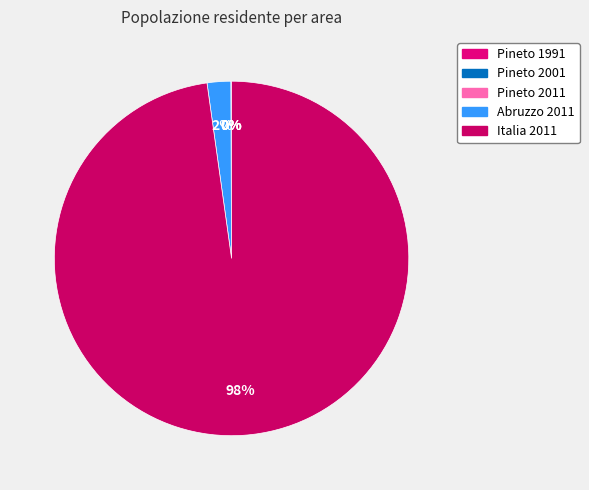

Count the number of slices in the pie.

5